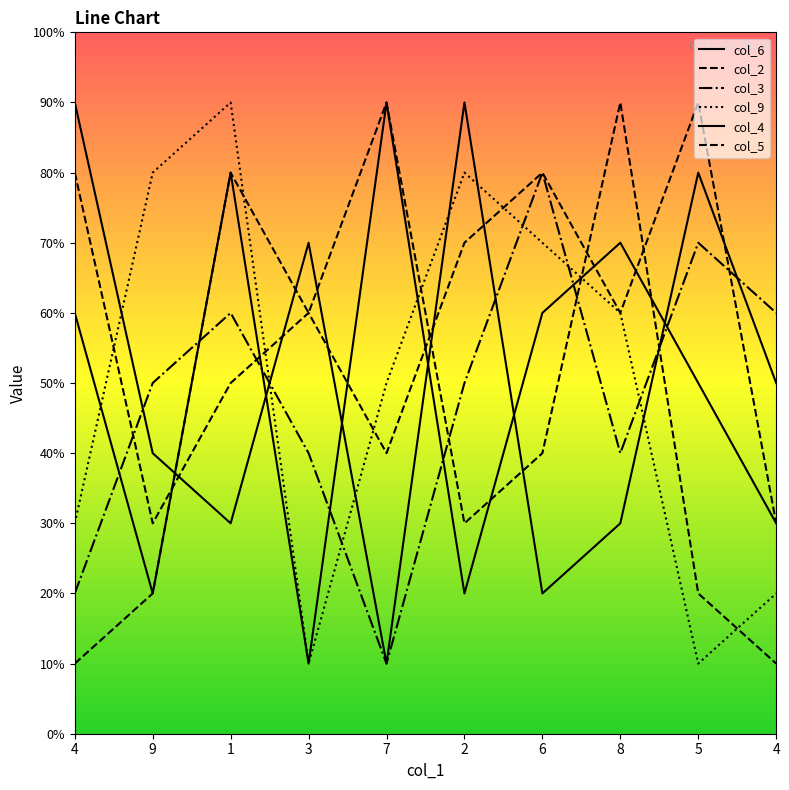

Does the chart display data point markers on the line(s)?

No